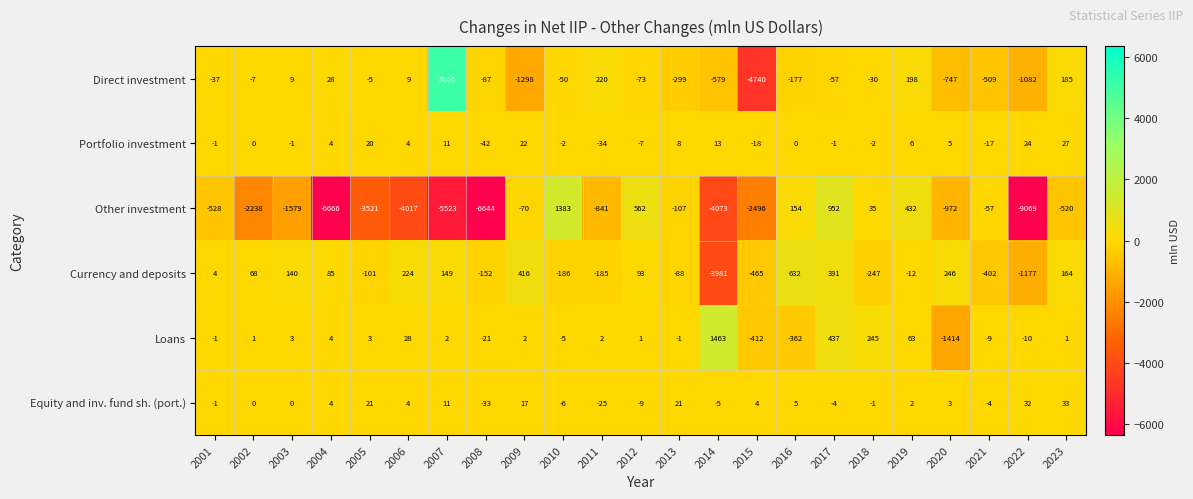

At which label is Loans closest to 24?

2006